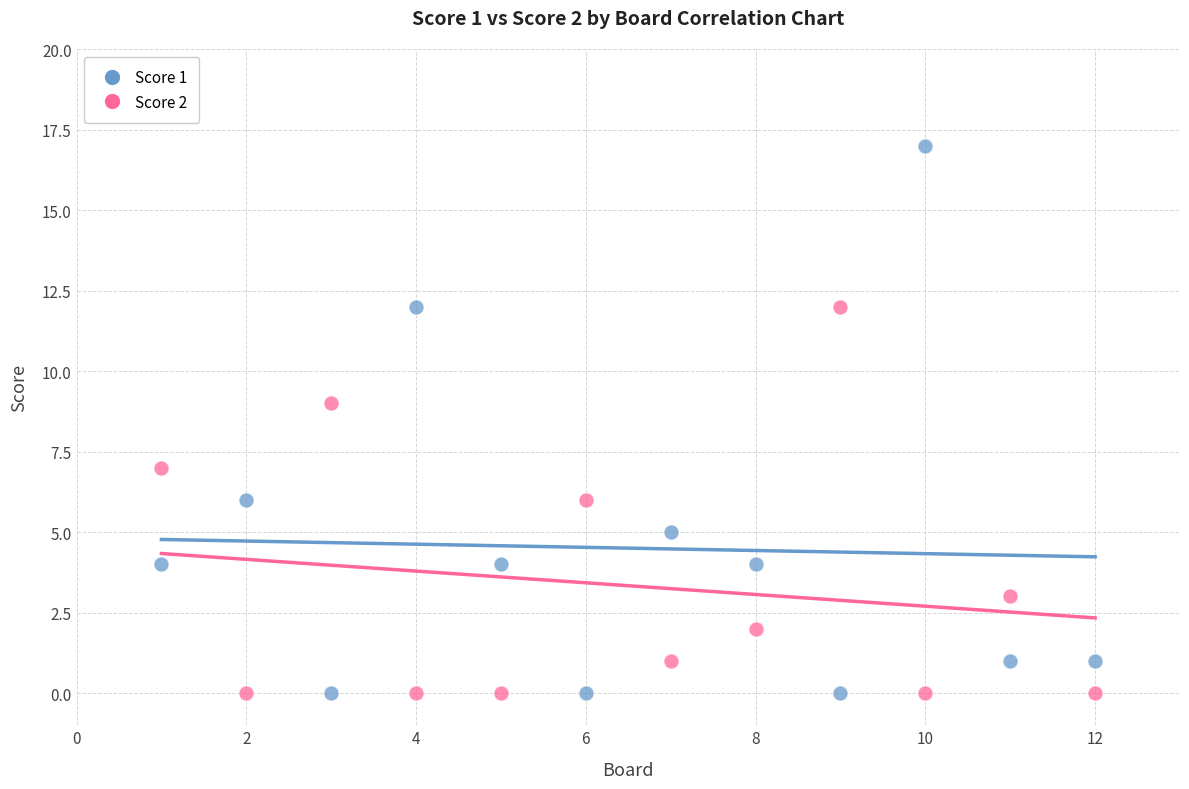

Across all data points, what is the range of X values (max minus min)?

11